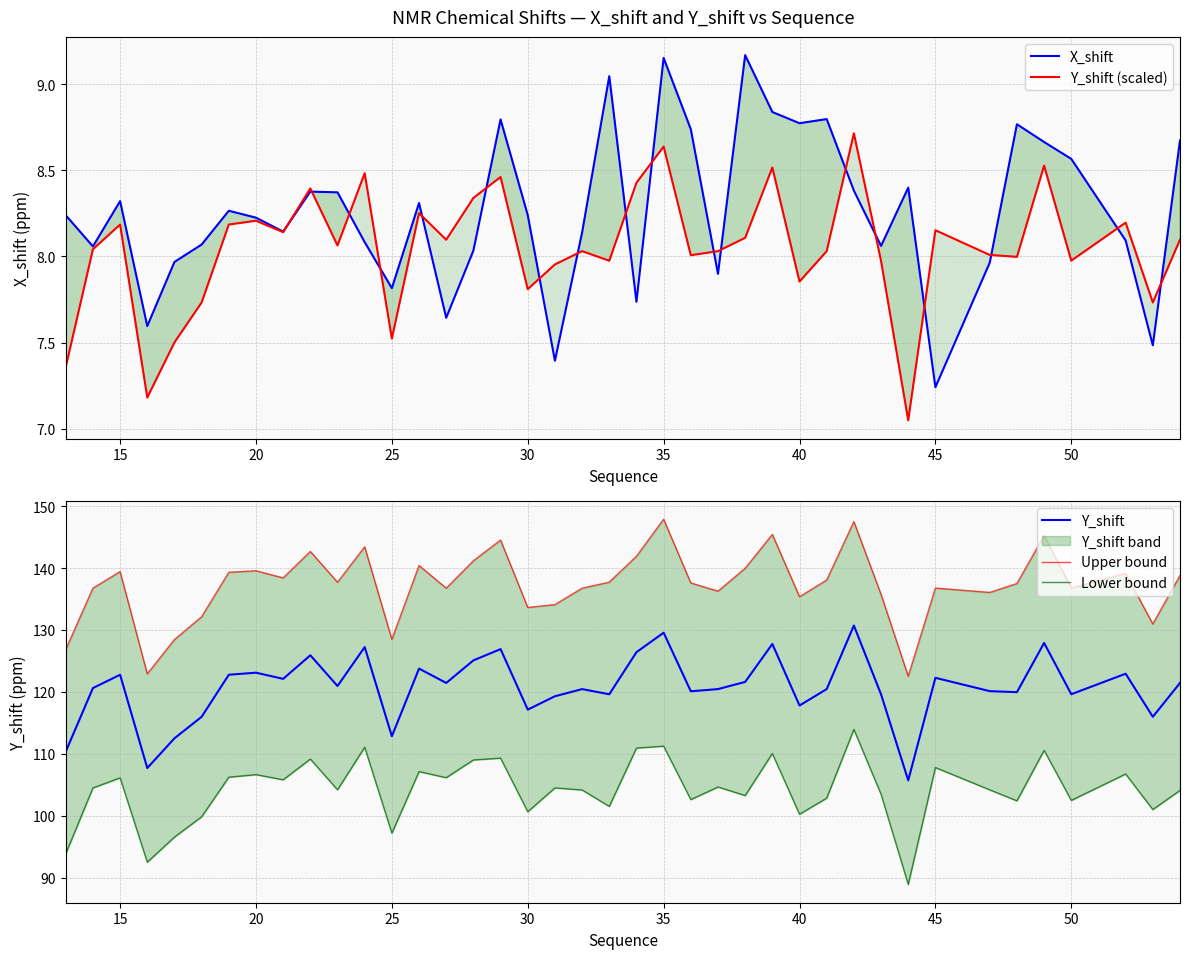

What is the maximum value for Y_shift?

130.7